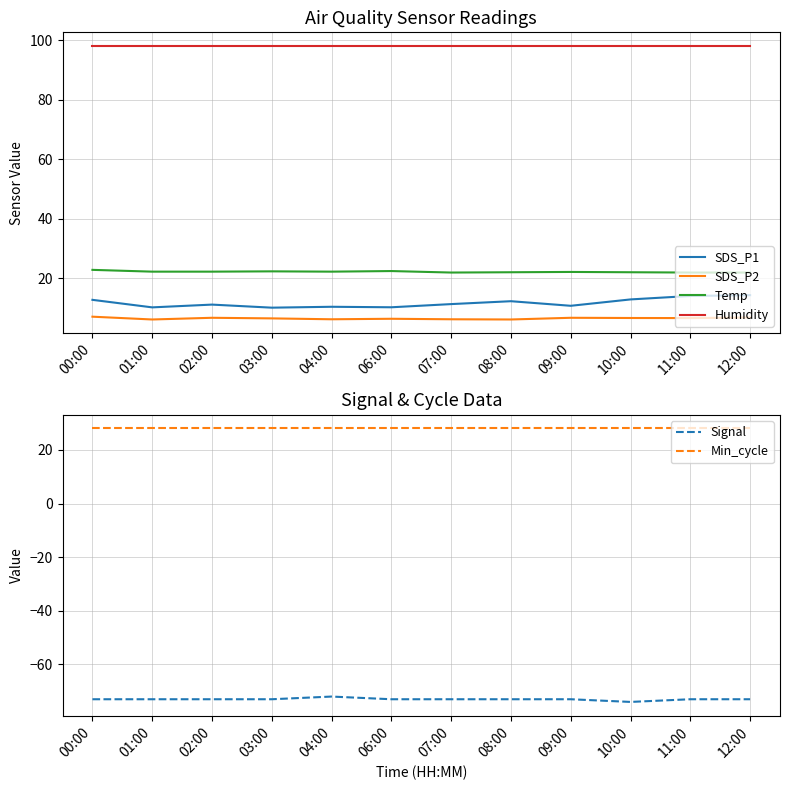

Read the Humidity value at 03:00.

98.0